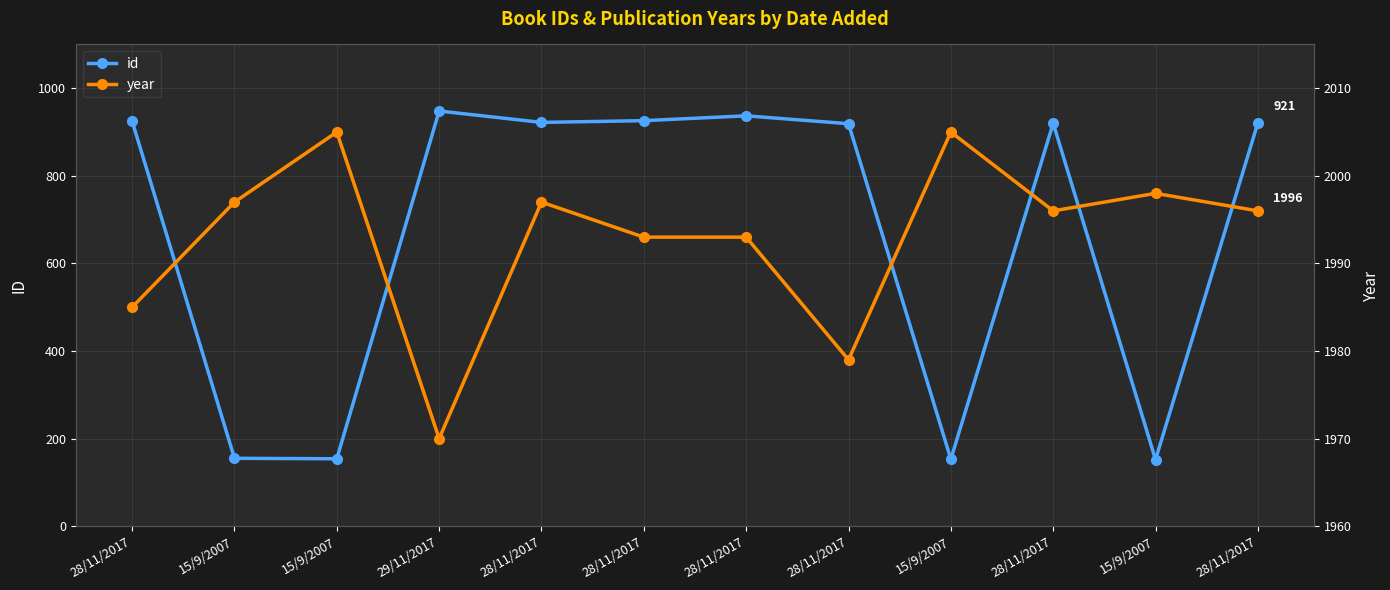

What is the sum of the year values at 15/9/2007 and 15/9/2007?

4003